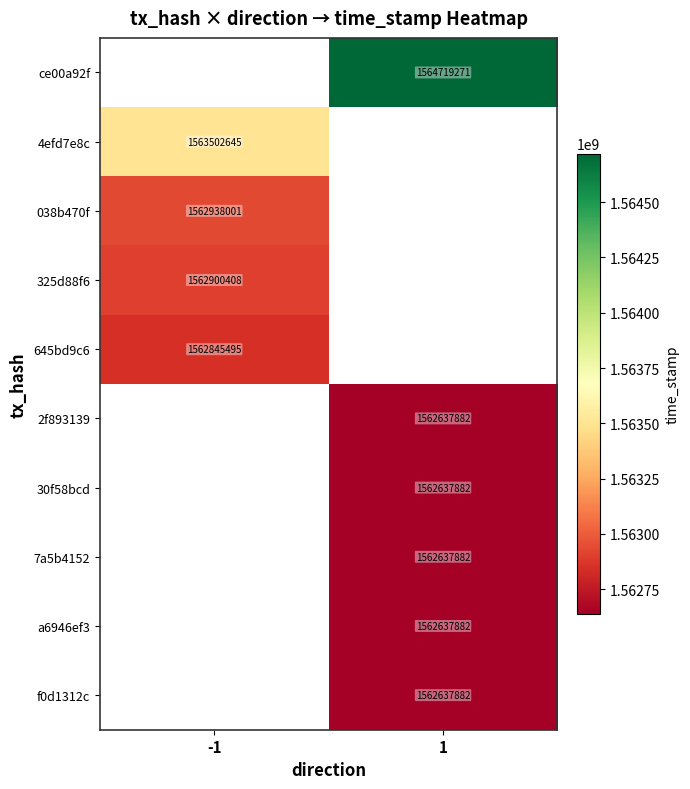

What is the minimum value shown in the chart?

1562637882.0